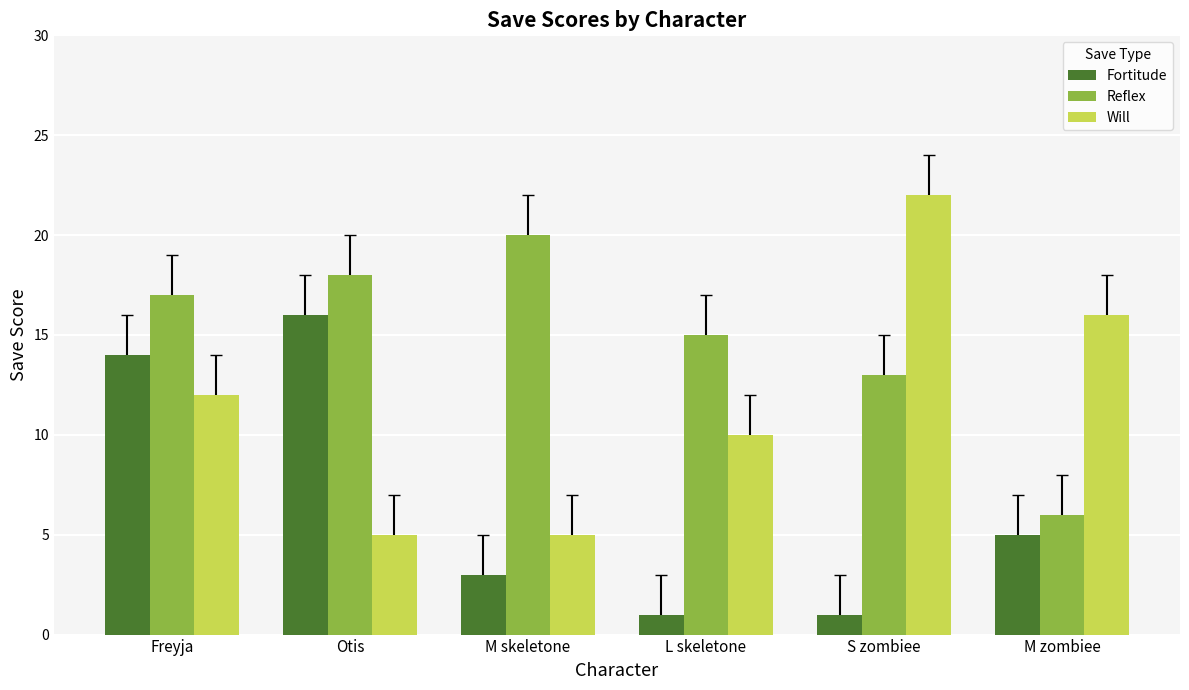

What are all the series names shown in the legend?

Fortitude, Reflex, Will